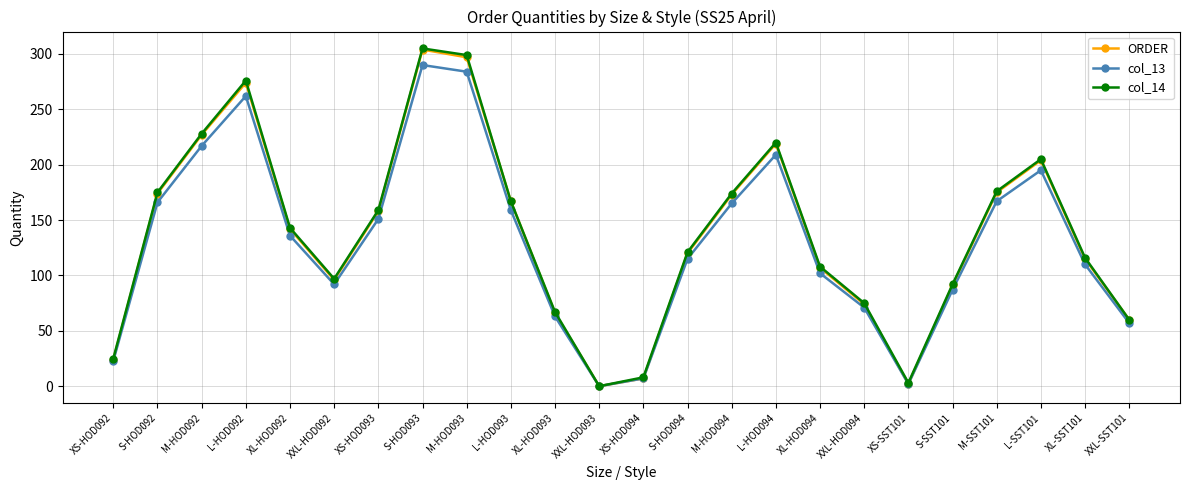

What is the total value across all series at XS-HOD093?

468